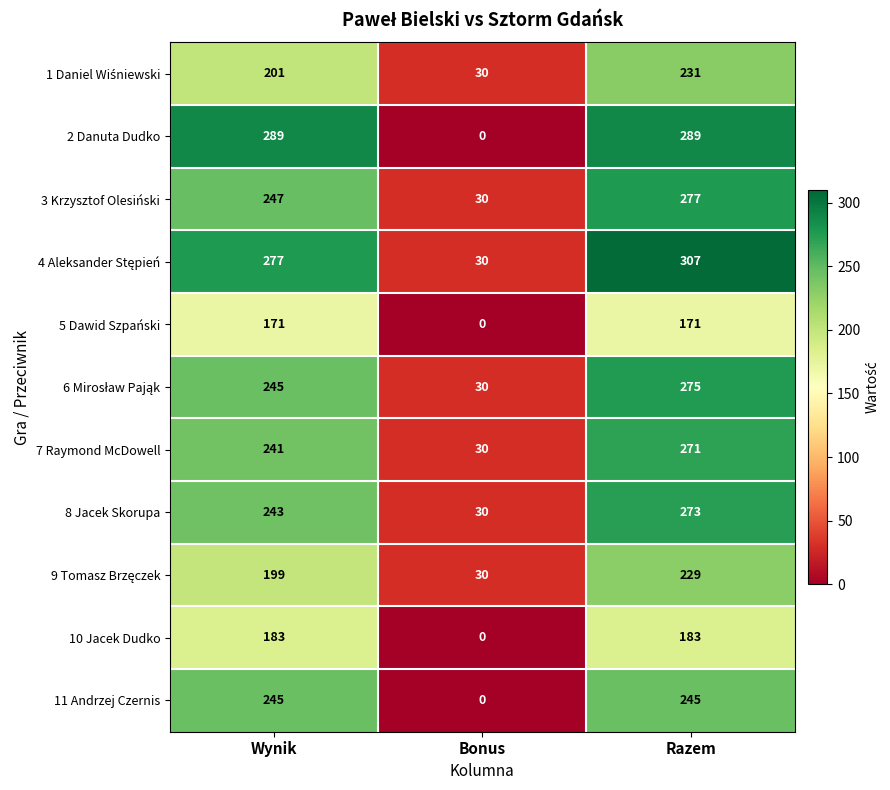

What value does the 7 Raymond McDowell series have at Wynik?

241